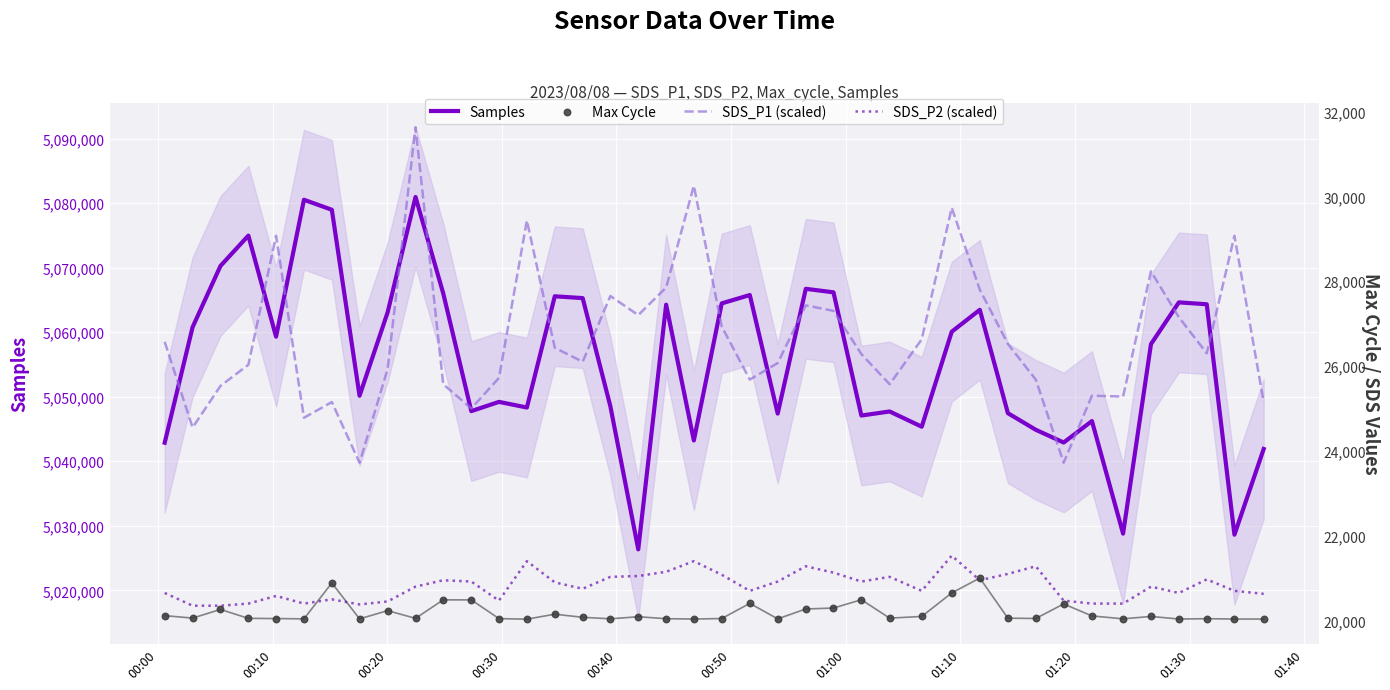

What is the maximum value for Samples?

5080944